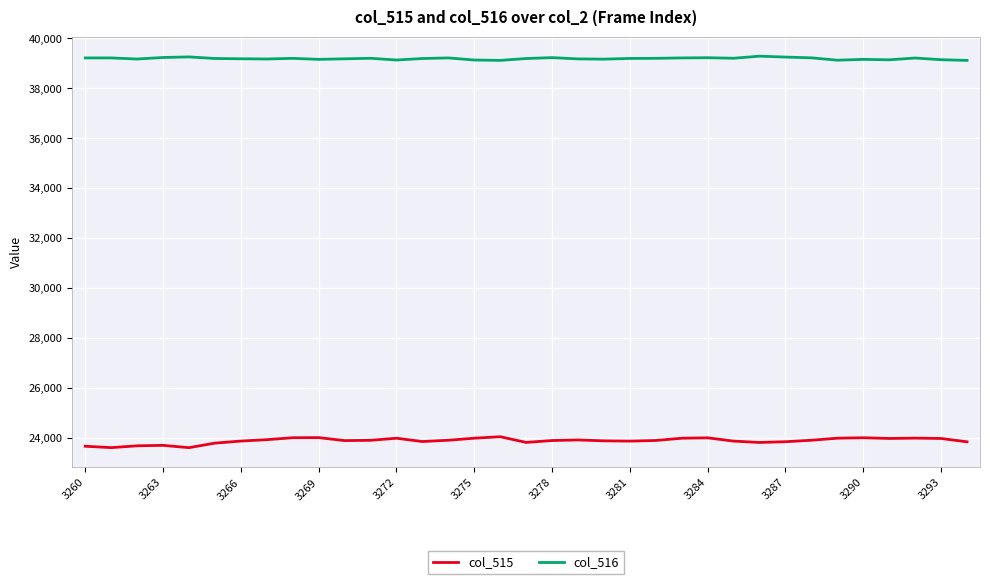

Which series has the widest spread of values?

col_515